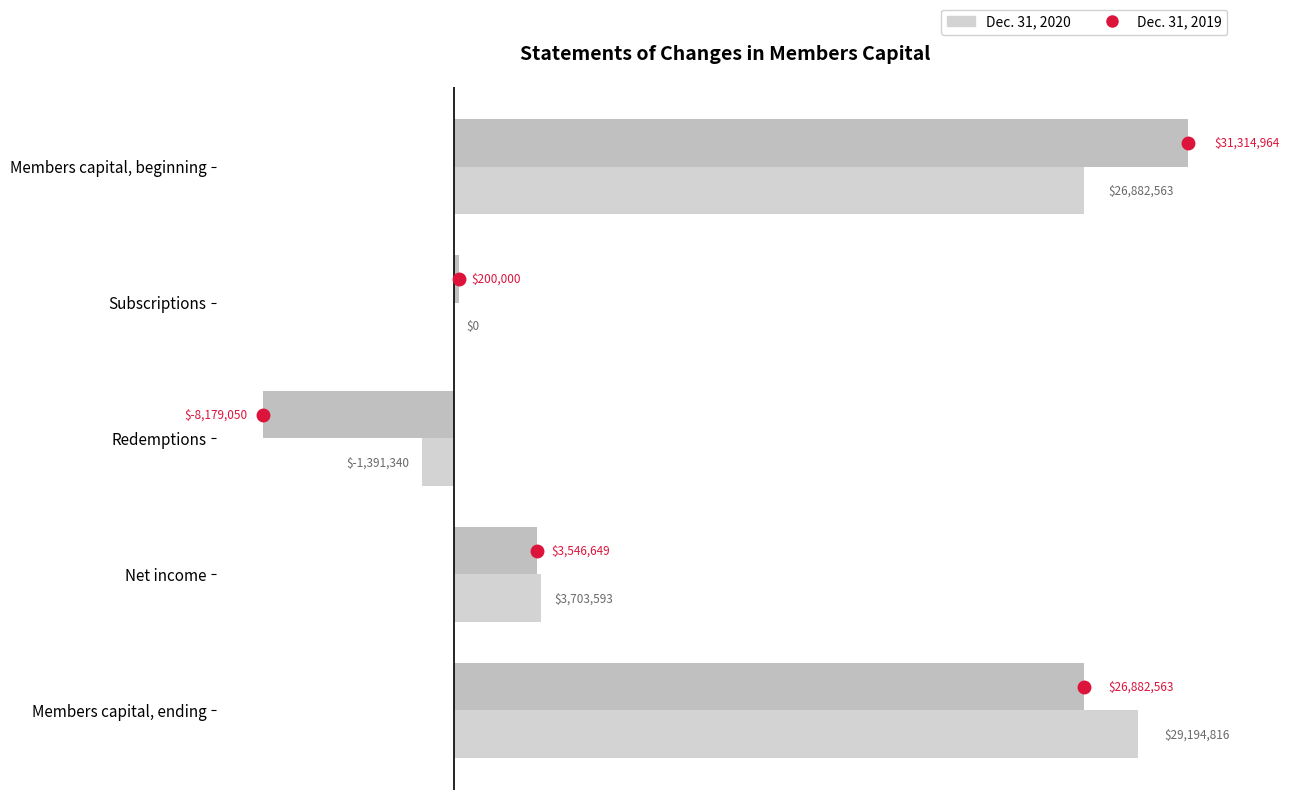

Count the number of categories in the chart.

5